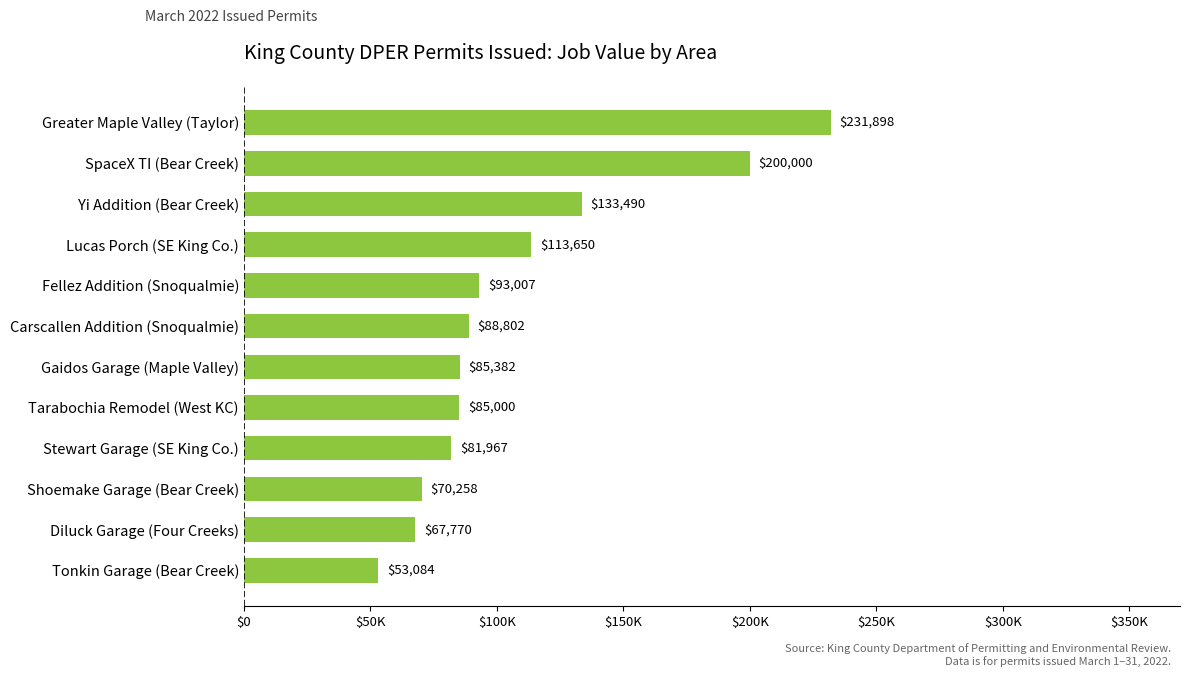

Does the chart contain any negative values?

No